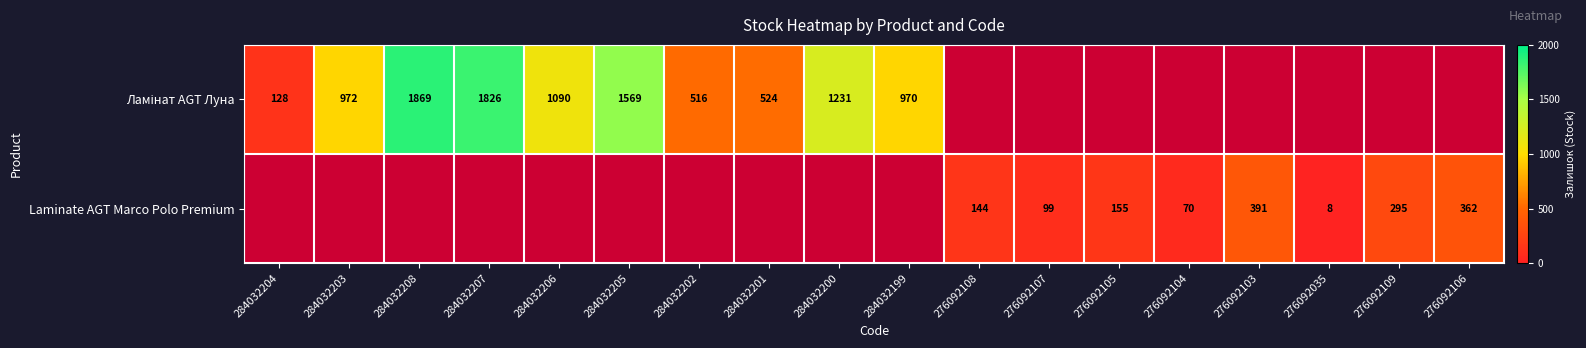

True or false: Laminate AGT Marco Polo Premium has a value of 70 at 276092104.

True